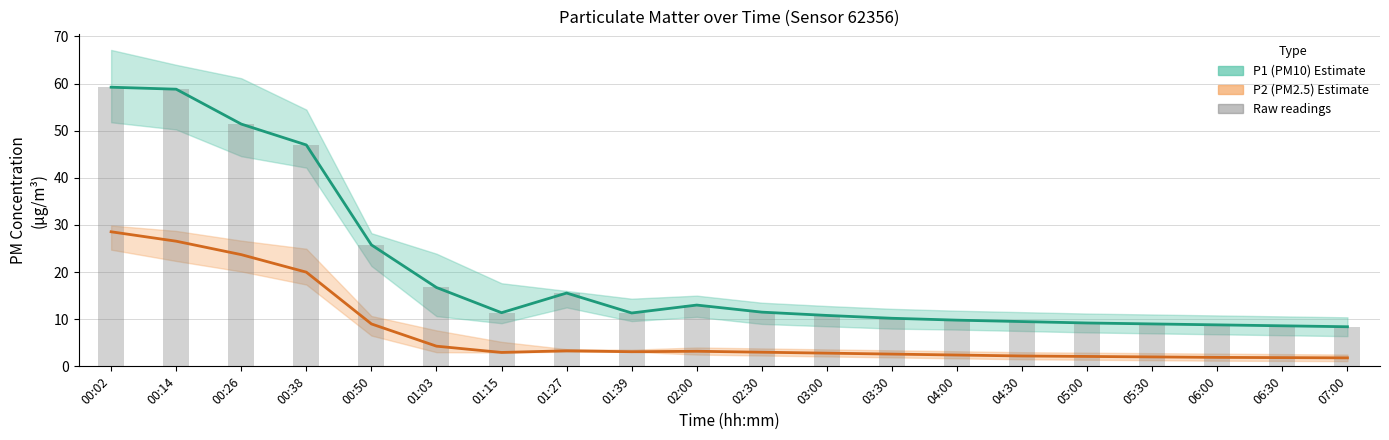

Is it true that P1 (PM10) equals 6.4 at 04:00?

False